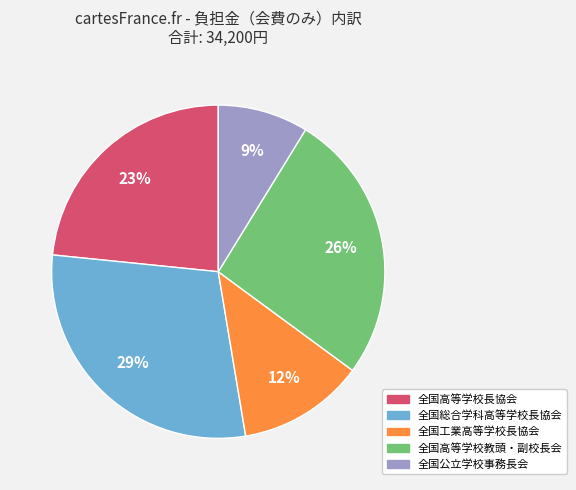

Which category has the biggest portion of the pie?

全国総合学科高等学校長協会